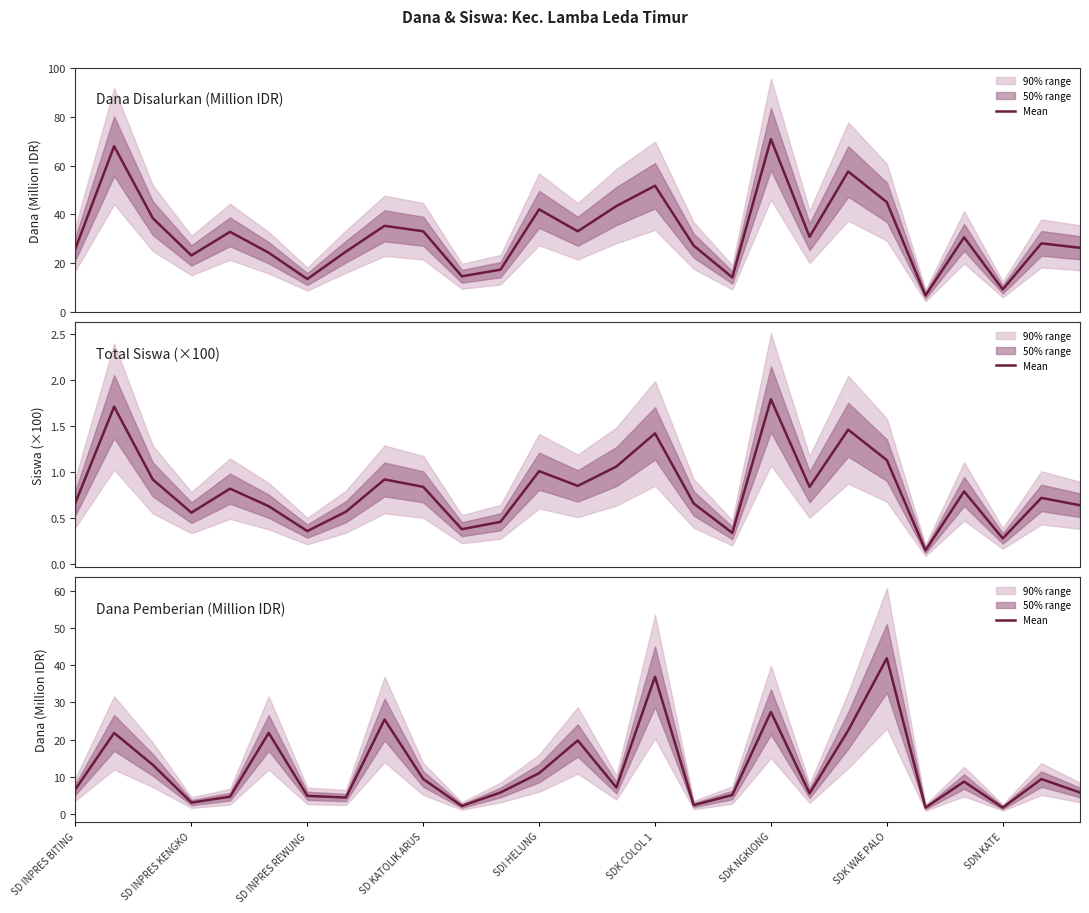

Is it true that the value at SDK NGKIONG is 13.1?

False